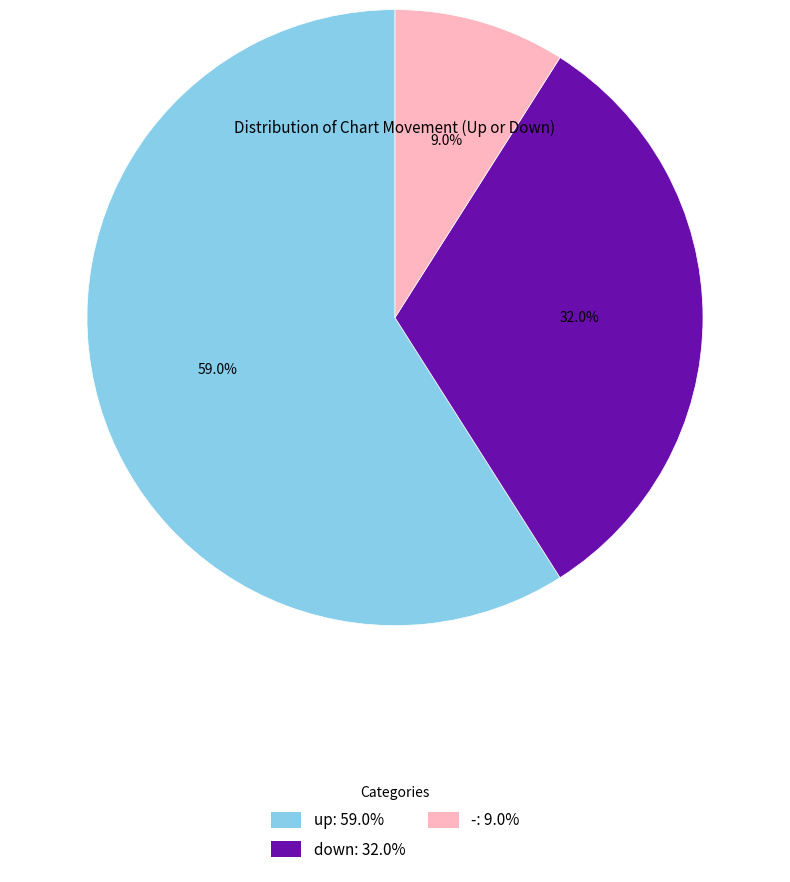

To the nearest percent, what portion does - represent?

9%